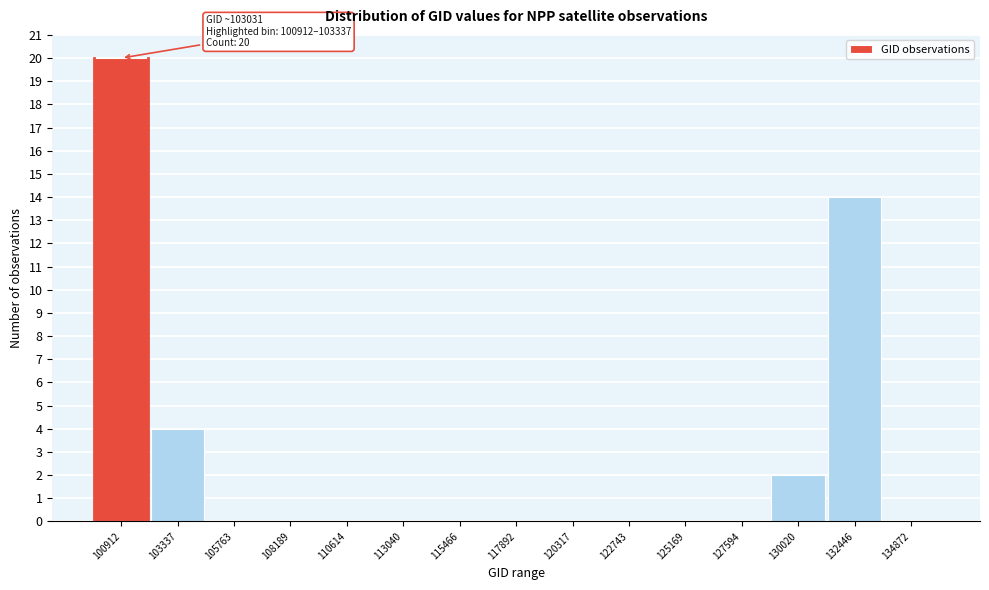

Reading left to right, what are all the values shown in this chart?

100912=20	103337=4	105763=0	108189=0	110614=0	113040=0	115466=0	117892=0	120317=0	122743=0	125169=0	127594=0	130020=2	132446=14	134872=0